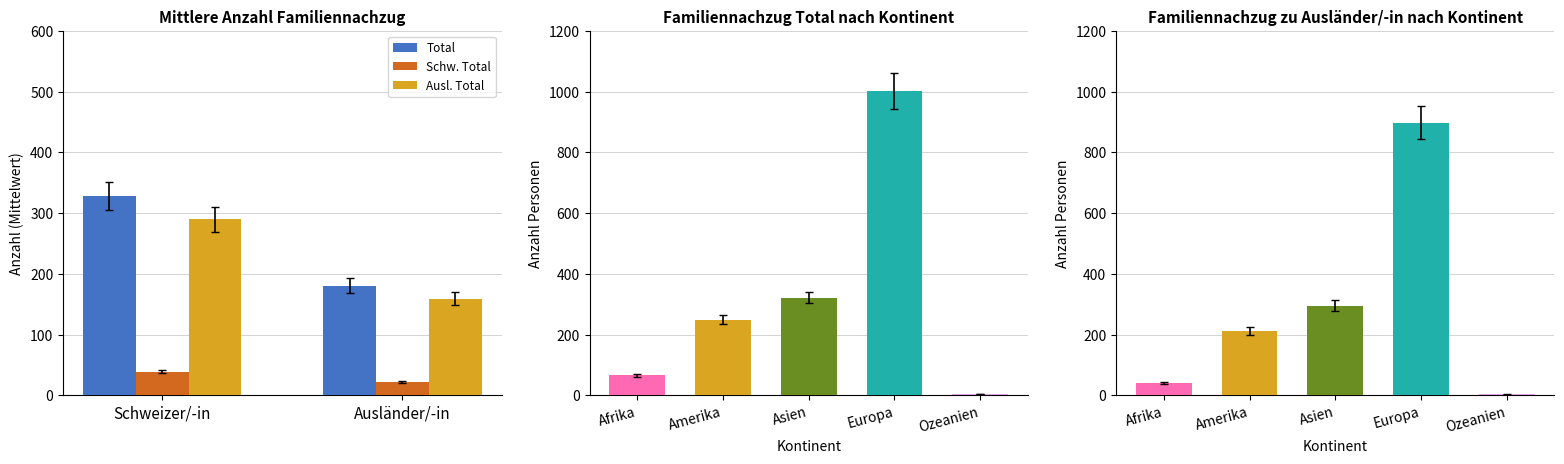

The value of Ausl. Total at Ausländer/-in is 213.7. True or false?

False